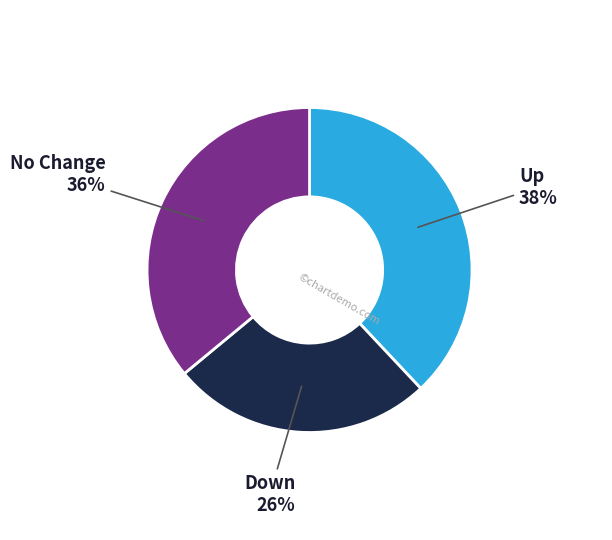

Is there a majority slice in this chart?

No